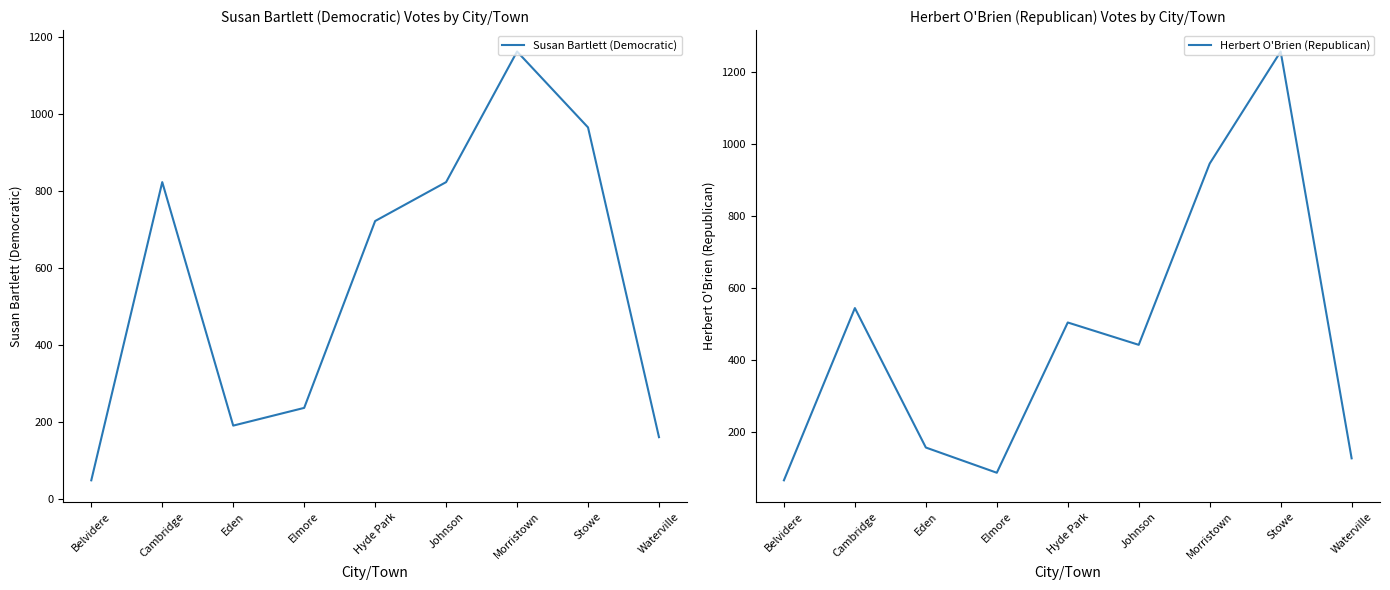

How many lines are shown in the chart?

2